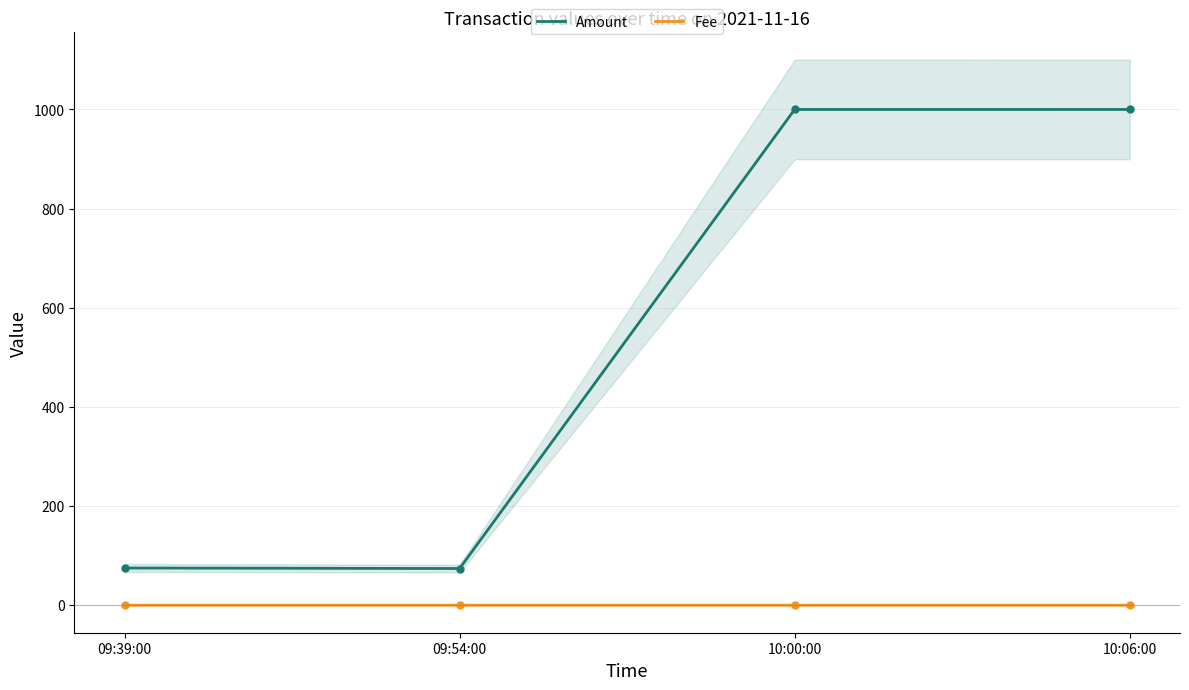

At how many categories does at least one series exceed 476?

2